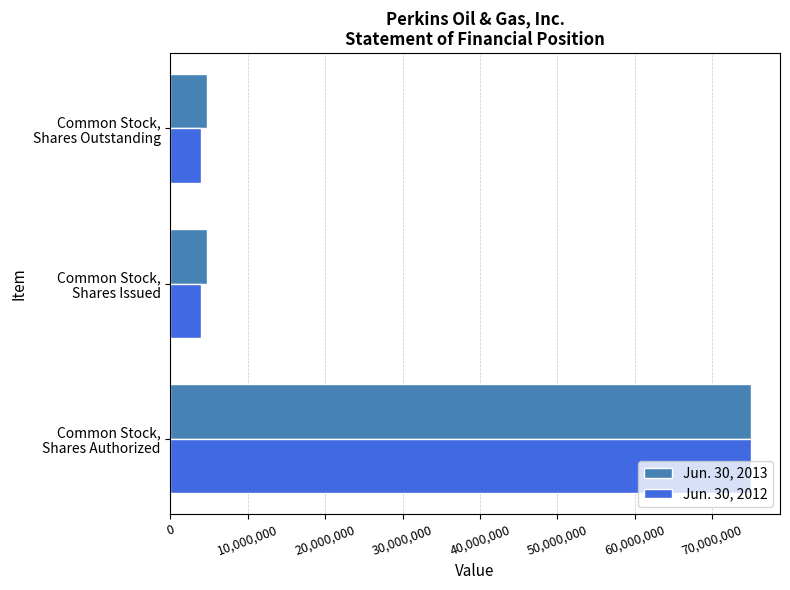

What is the maximum value for Jun. 30, 2012?

75000000